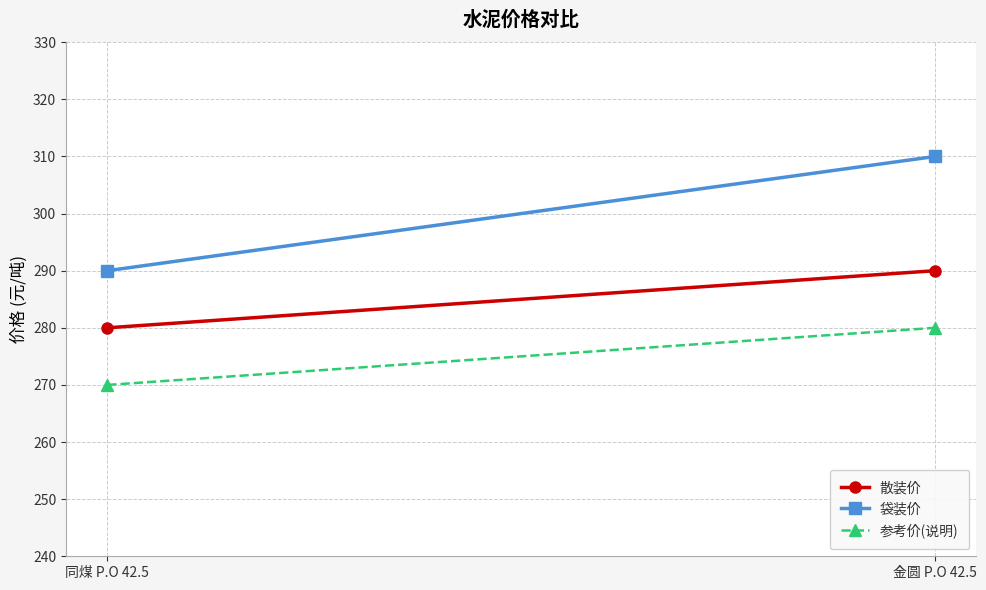

What is the difference between the 袋装价 values at 金圆 P.O 42.5 and 同煤 P.O 42.5?

20